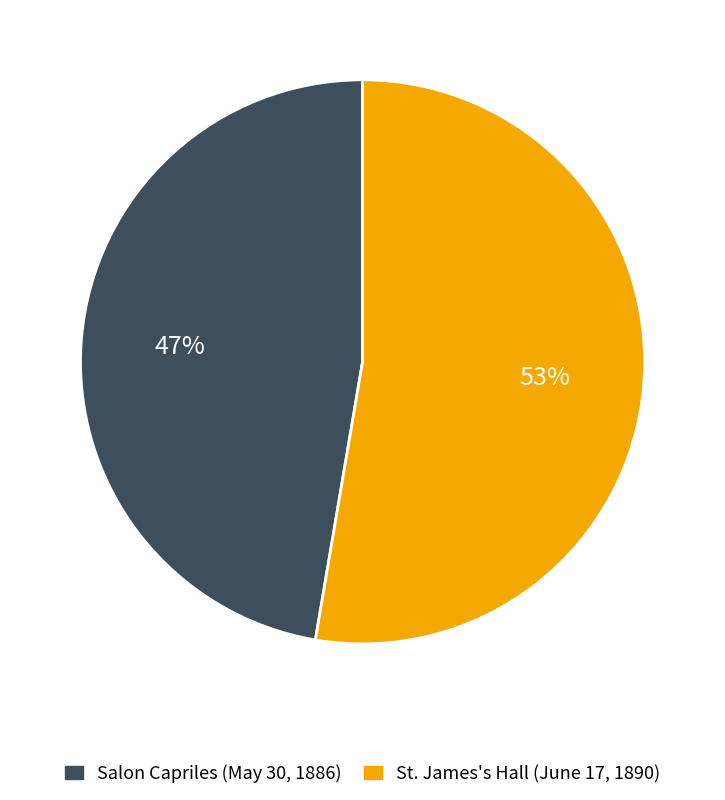

Which category has the biggest portion of the pie?

St. James's Hall (June 17, 1890)